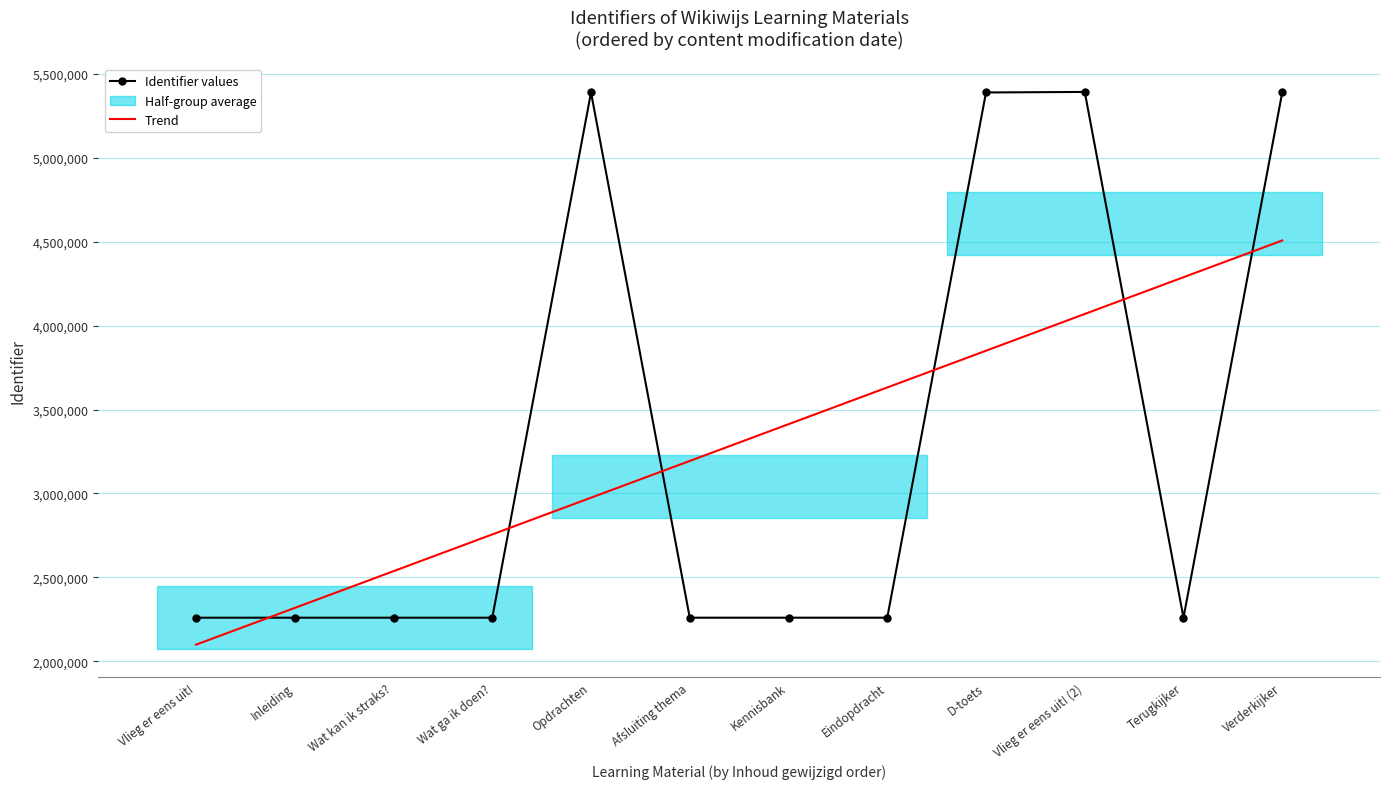

What is the sum of the Identifier values values at Opdrachten and Eindopdracht?

7648864.0